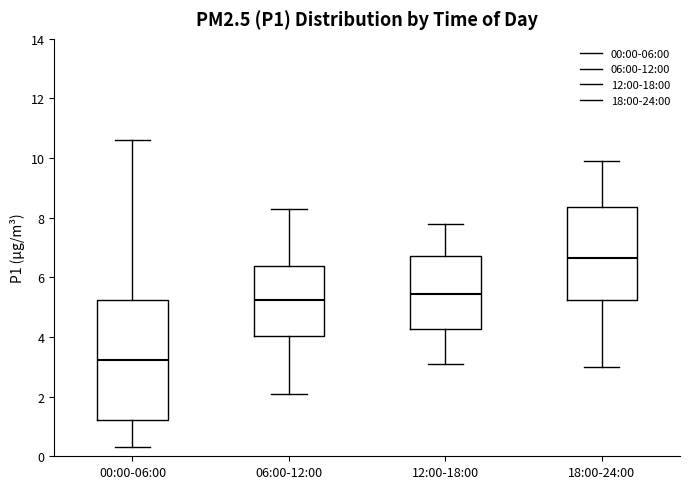

Reading left to right, read every box against the y-axis: the position of its median line, the range the box covers, and the ends of its whiskers. The values are not printed on the chart, so give them approximately, as read against the axis.

00:00-06:00: median 3.2, box 1.2 to 5.2, whiskers 0.4 to 10.6
06:00-12:00: median 5.2, box 4.0 to 6.4, whiskers 2.2 to 8.4
12:00-18:00: median 5.4, box 4.2 to 6.8, whiskers 3.2 to 7.8
18:00-24:00: median 6.6, box 5.2 to 8.4, whiskers 3.0 to 10.0